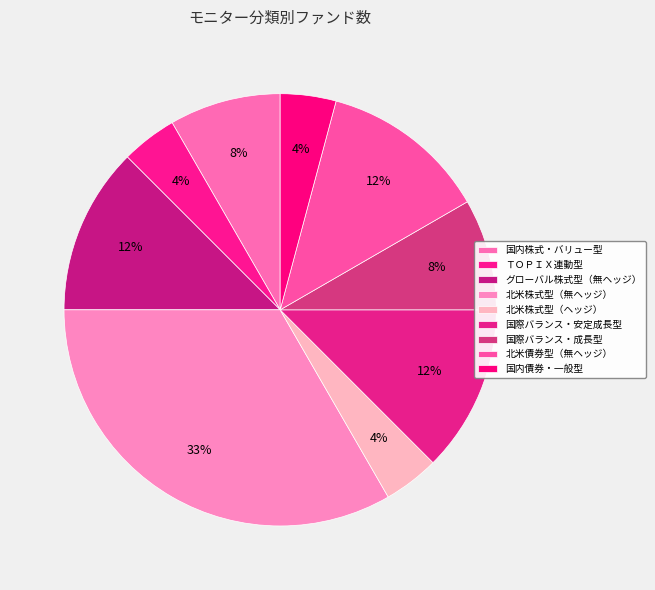

What percentage do 国内債券・一般型 and 国際バランス・安定成長型 together represent?

16.7%